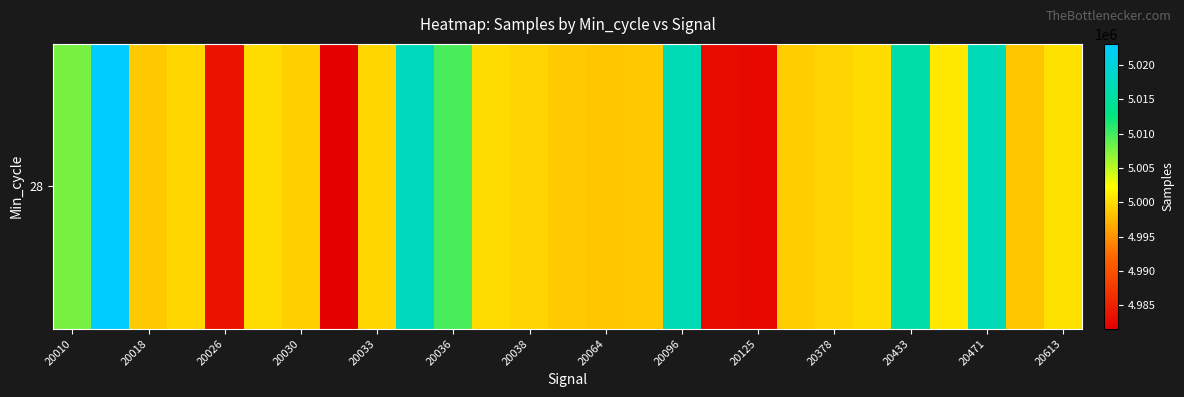

The chart shows a value of 4998673 at 15. True or false?

True